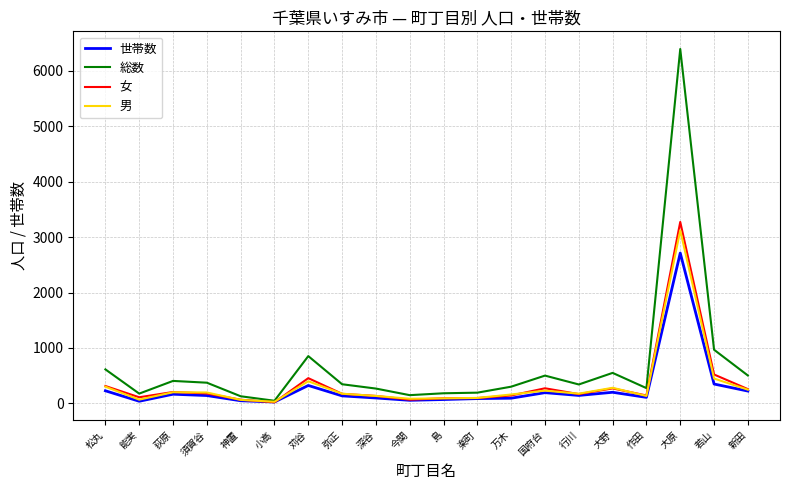

What is the total value across all series at 神置?

300